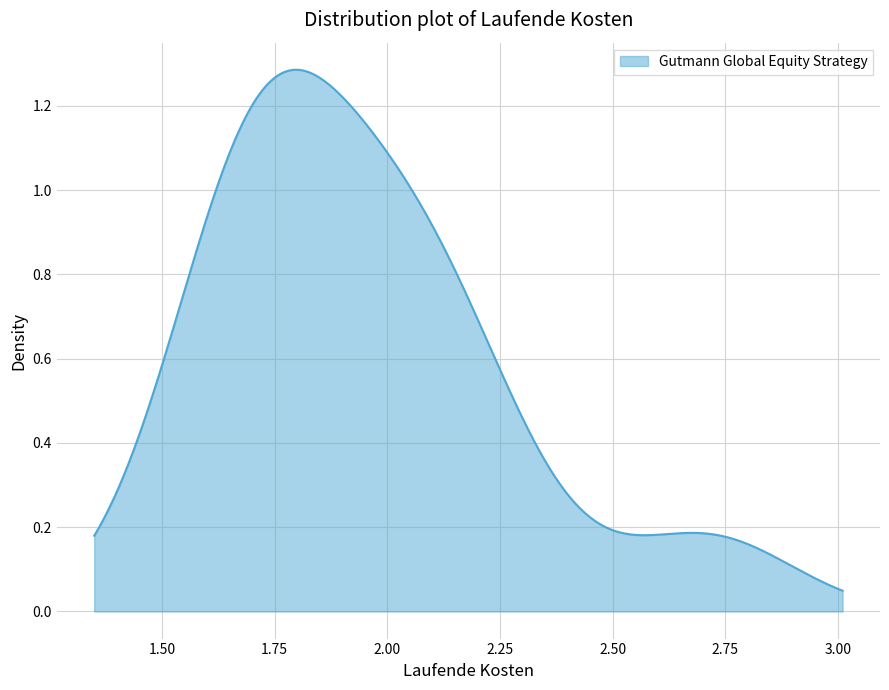

Is this an area chart (filled region under the line)?

Yes